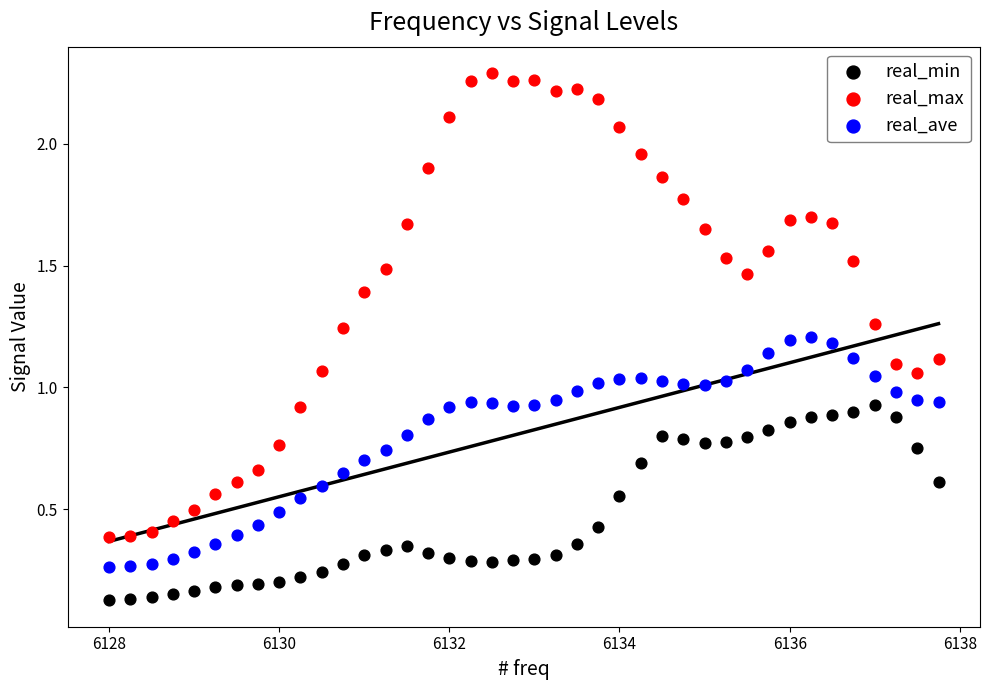

Which series contains the lowest Y value?

real_min